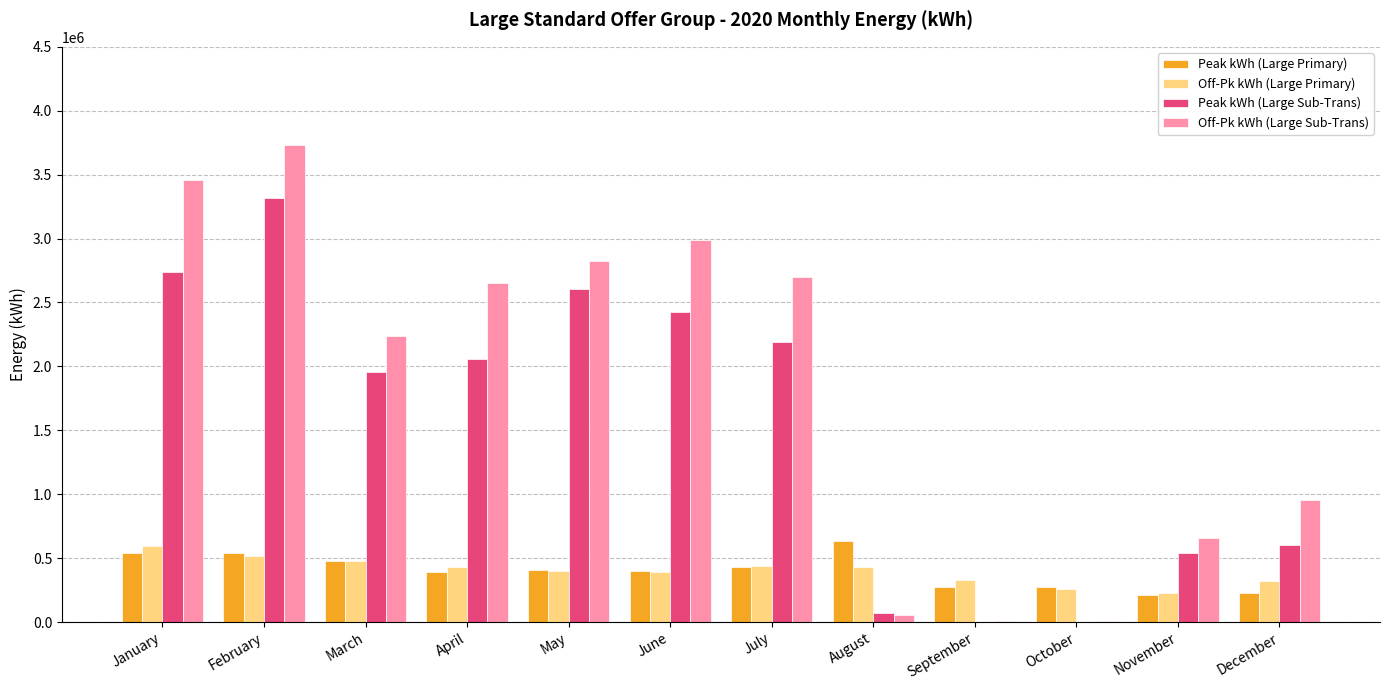

At which category is the sum across all series the highest?

February